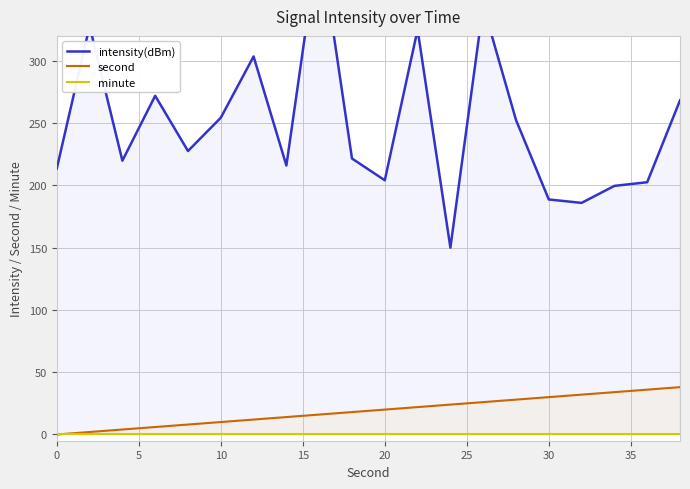

The value of second at 30 is 30. True or false?

True